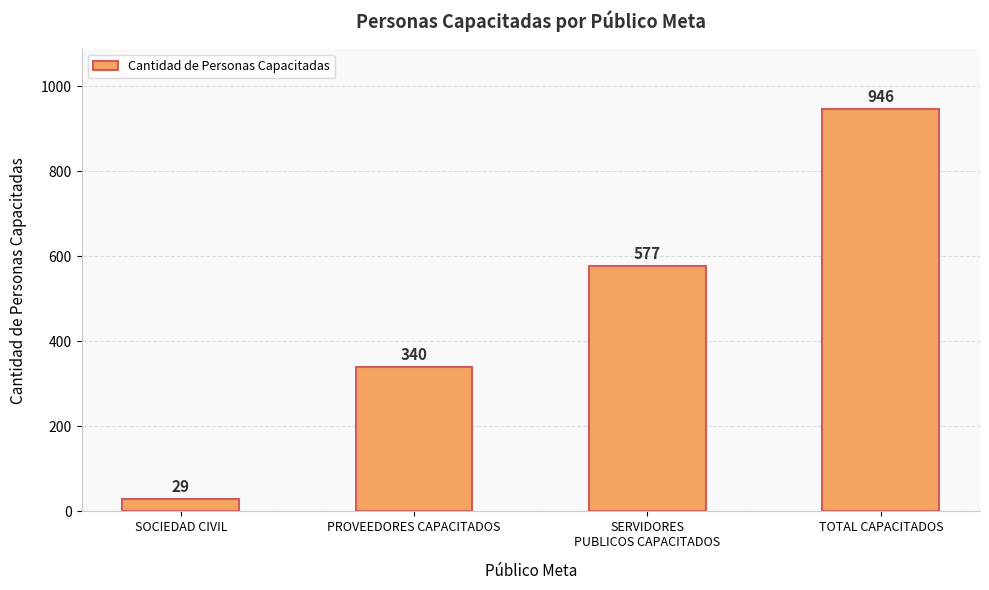

The value at SOCIEDAD CIVIL is 29. True or false?

True